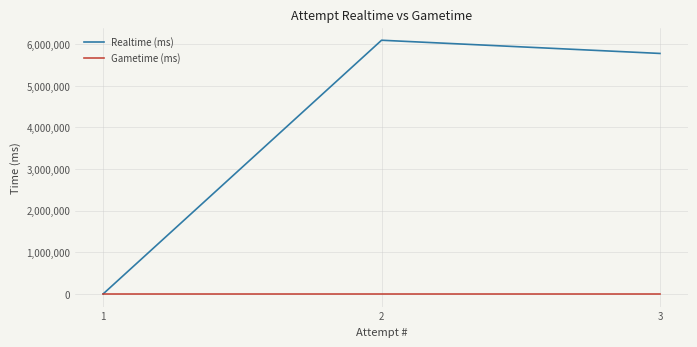

Where is Gametime (ms) nearest to the value 0?

3